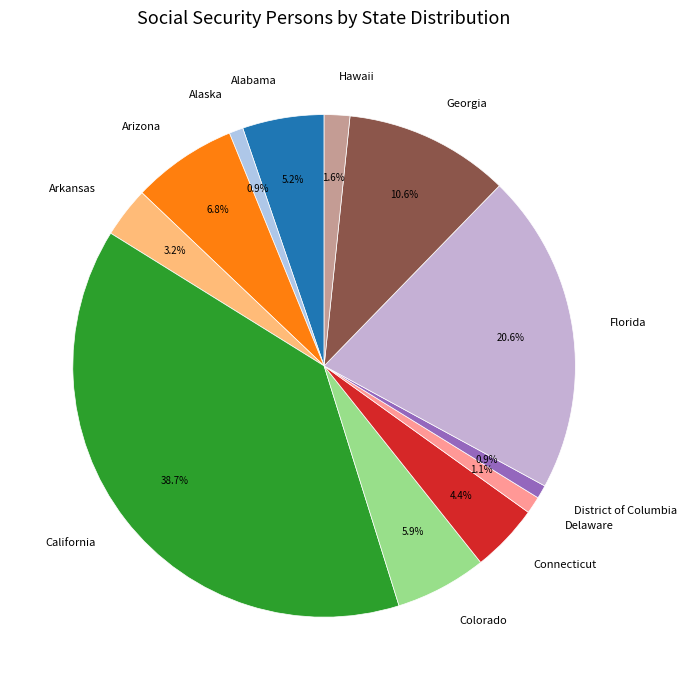

Which category has the biggest portion of the pie?

California